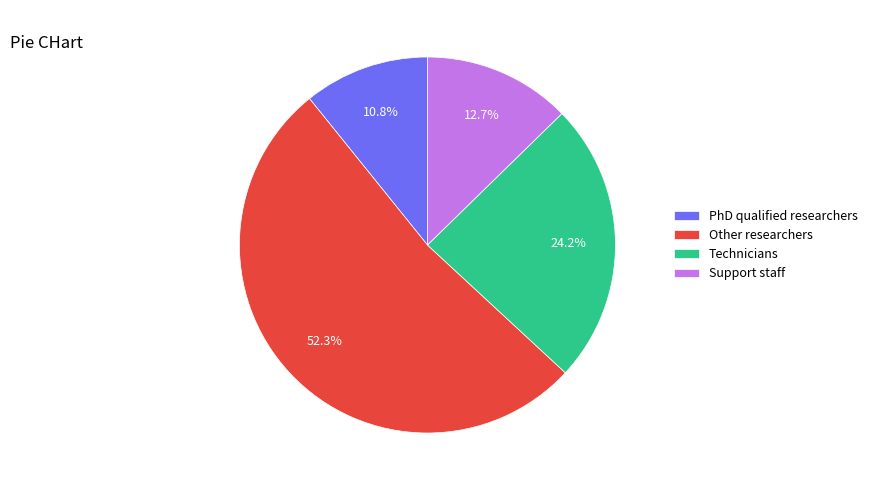

How many slices are in this pie chart?

4